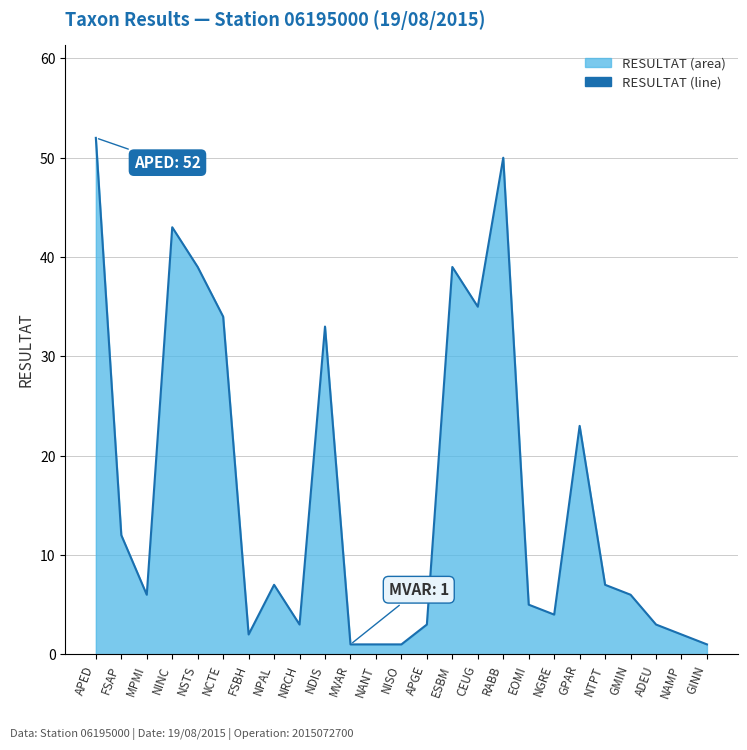

How many interior local valleys (lower than both neighbors) does the data have?

5